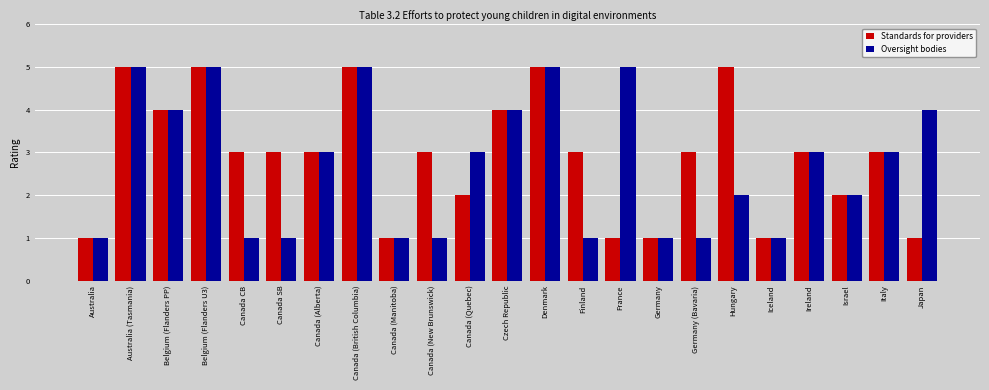

True or false: Standards for providers has a value of 5 at Canada CB.

False